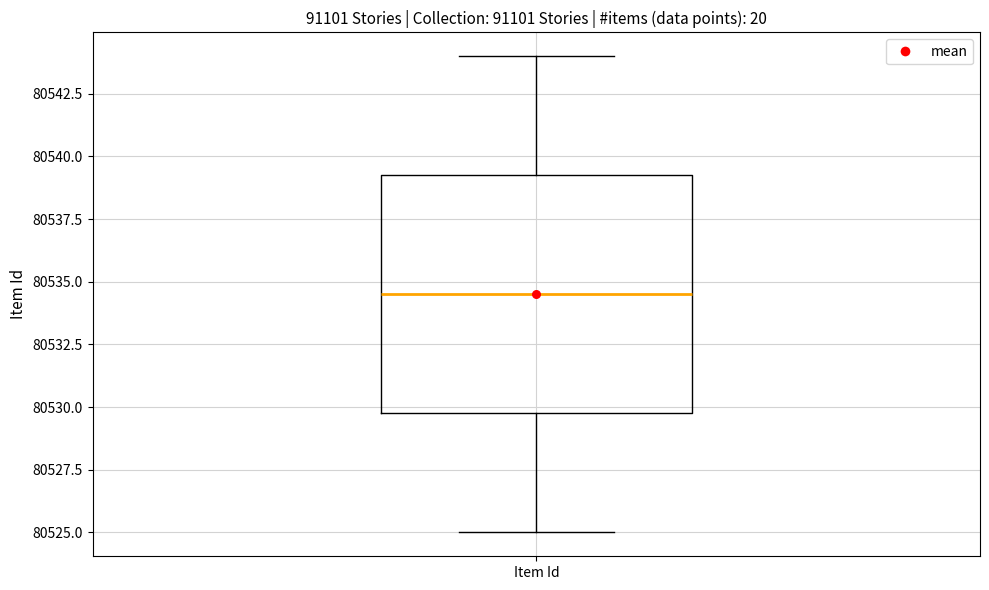

Read this box plot against the y-axis: the position of the median line, the range covered by the box, and the ends of both whiskers. The values are not printed on the chart, so give them approximately, as read against the axis.

median 80534.5, box 80530.0 to 80539.5, whiskers 80525.0 to 80544.0